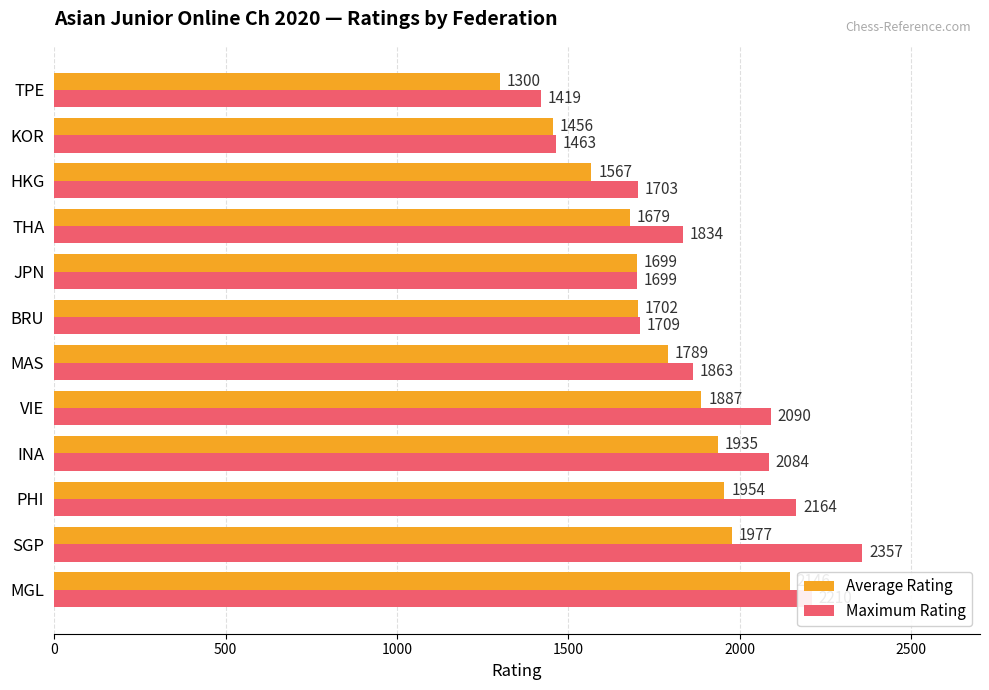

True or false: Maximum Rating has a value of 461.9 at TPE.

False